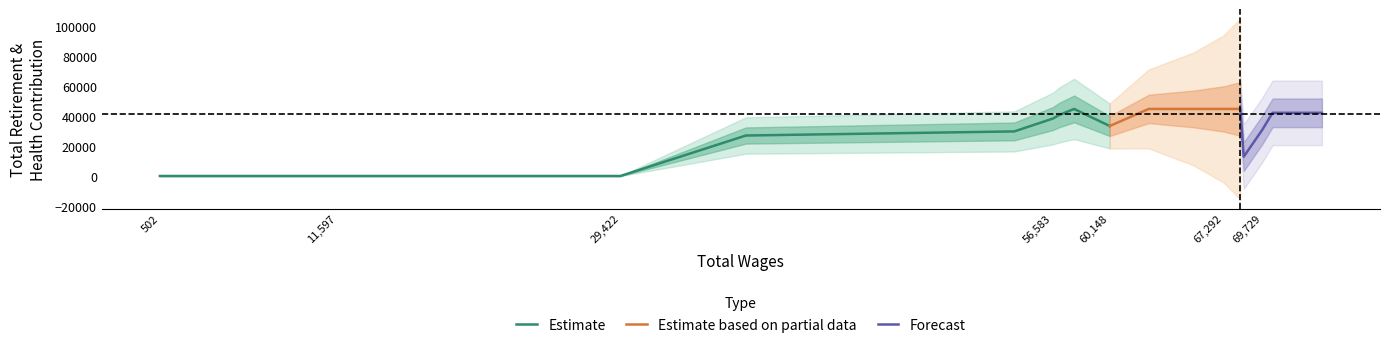

The value of Estimate at 56,583 is 67018. True or false?

False